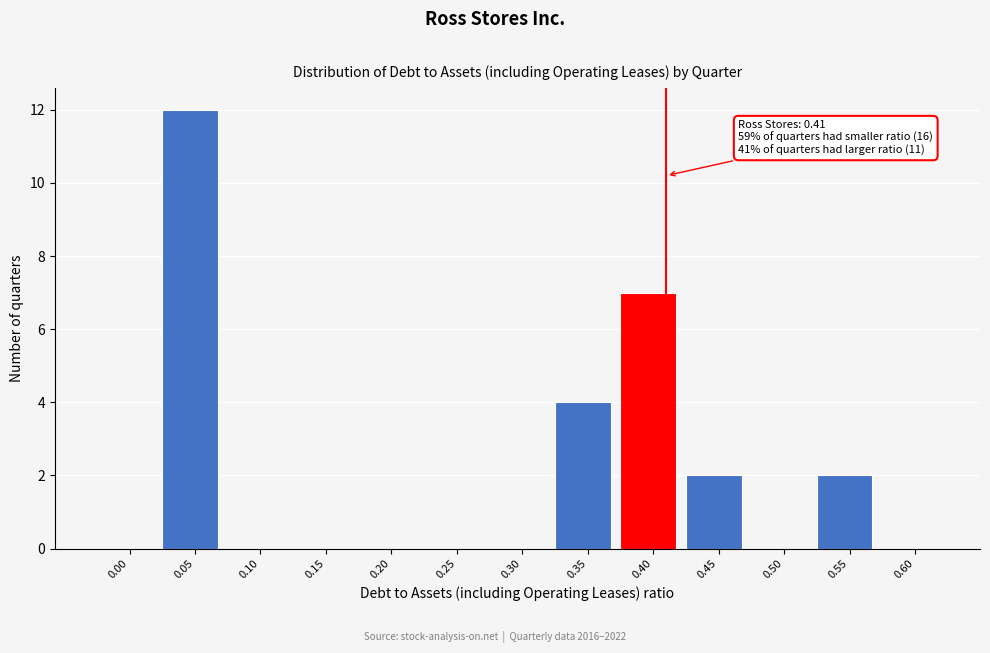

Reading right to left, what are all the values shown in this chart?

0.60=0	0.55=2	0.50=0	0.45=2	0.40=7	0.35=4	0.30=0	0.25=0	0.20=0	0.15=0	0.10=0	0.05=12	0.00=0